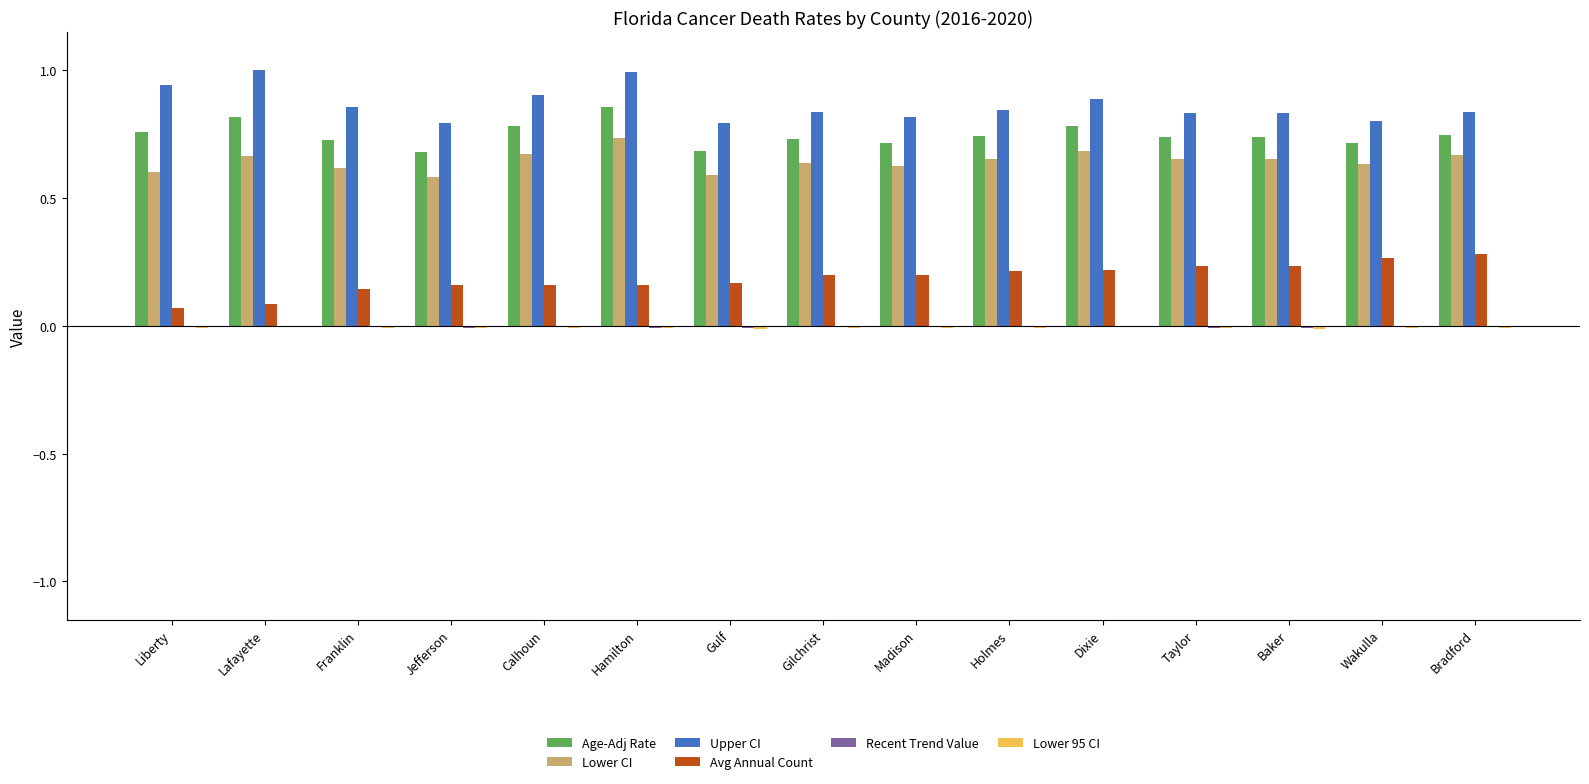

Which series has the largest total across all categories?

Upper CI